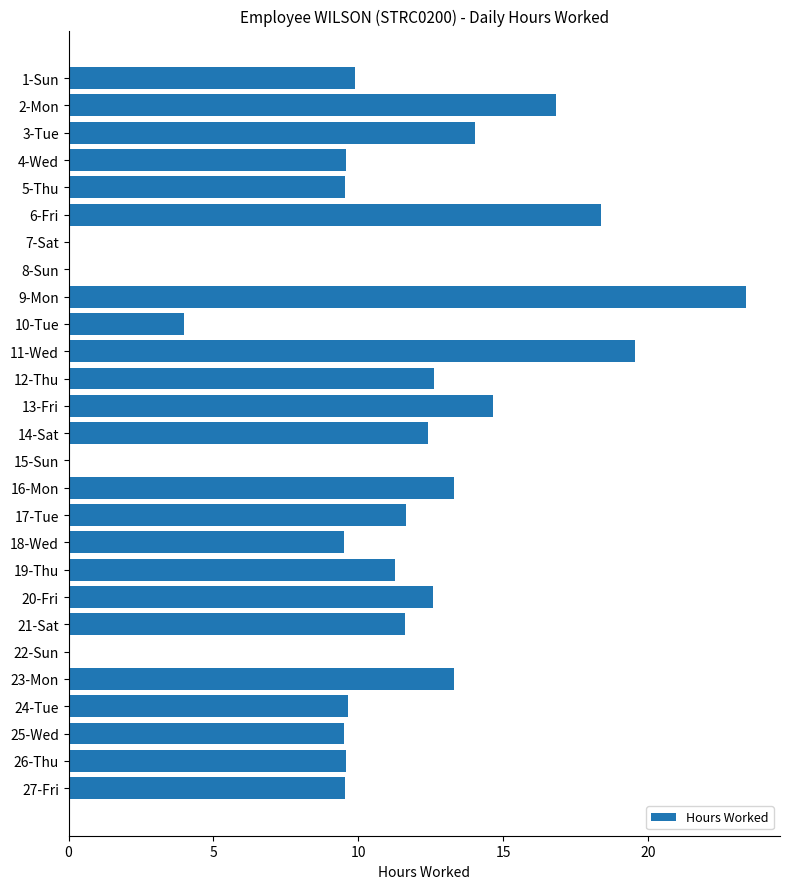

Count the number of values greater than 11.

14